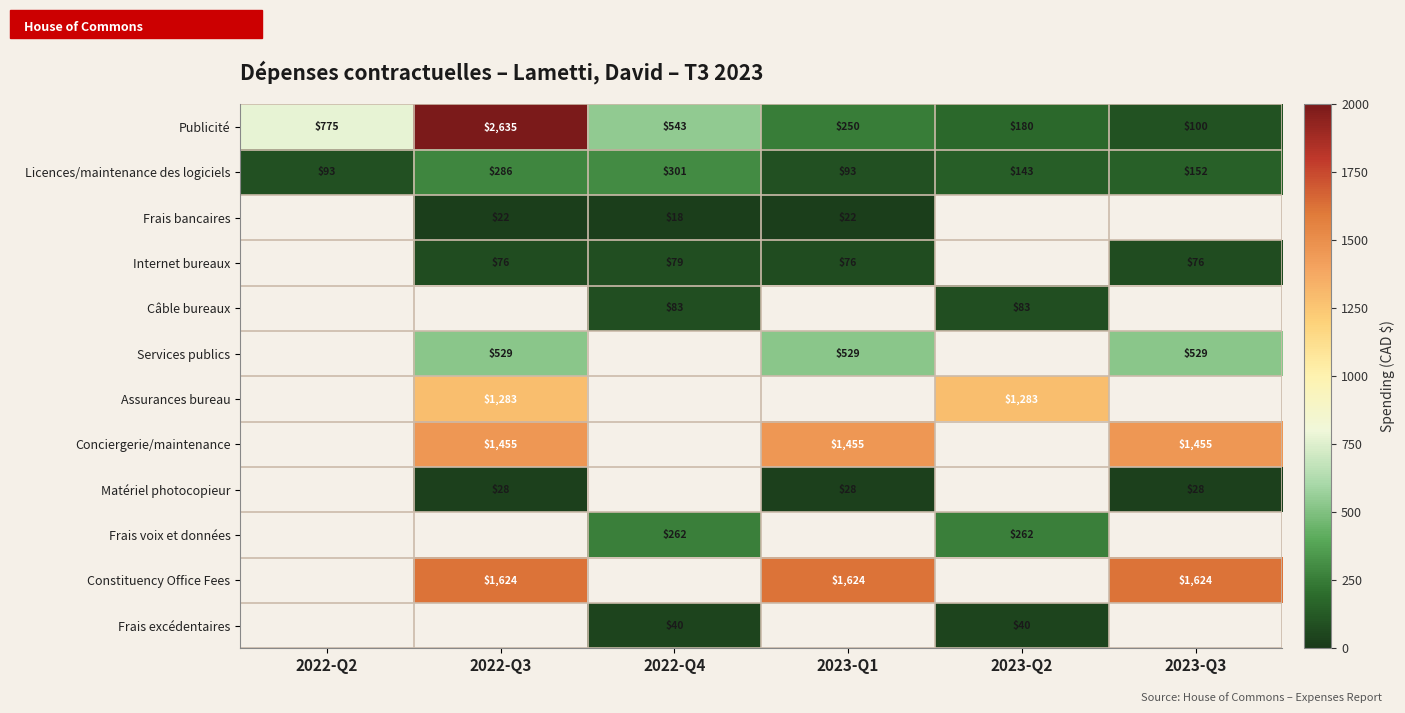

Is the value of Licences/maintenance des logiciels at 2023-Q1 greater than the value of Conciergerie/maintenance at 2023-Q3?

No